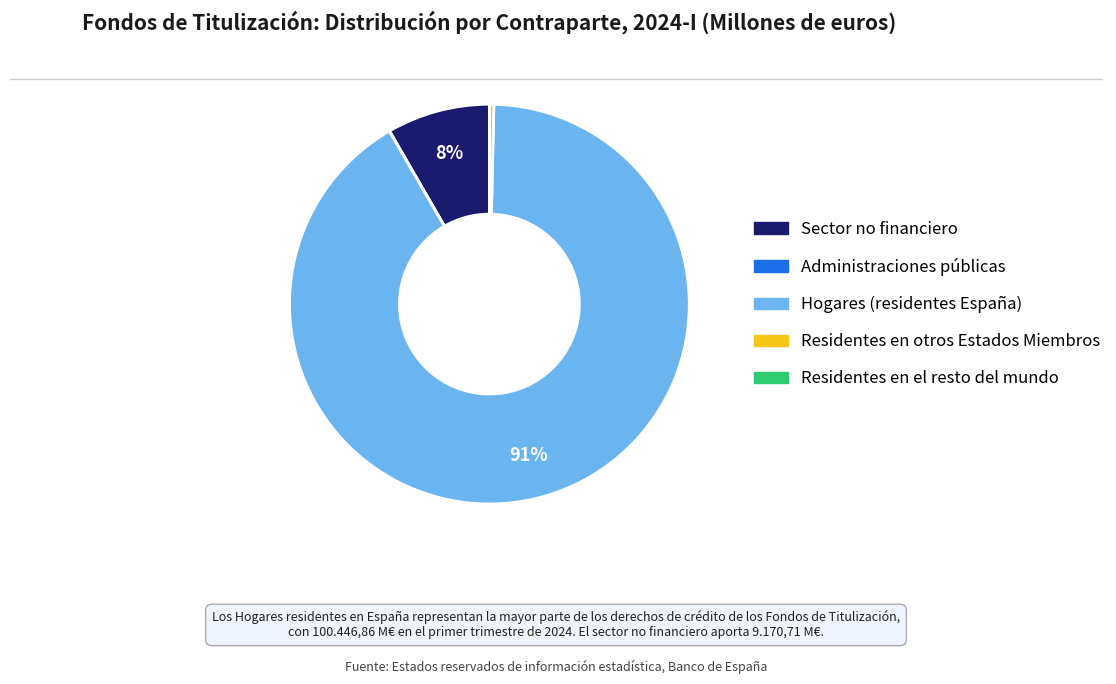

Which has a higher value, Sector no financiero or Hogares (residentes España)?

Hogares (residentes España)